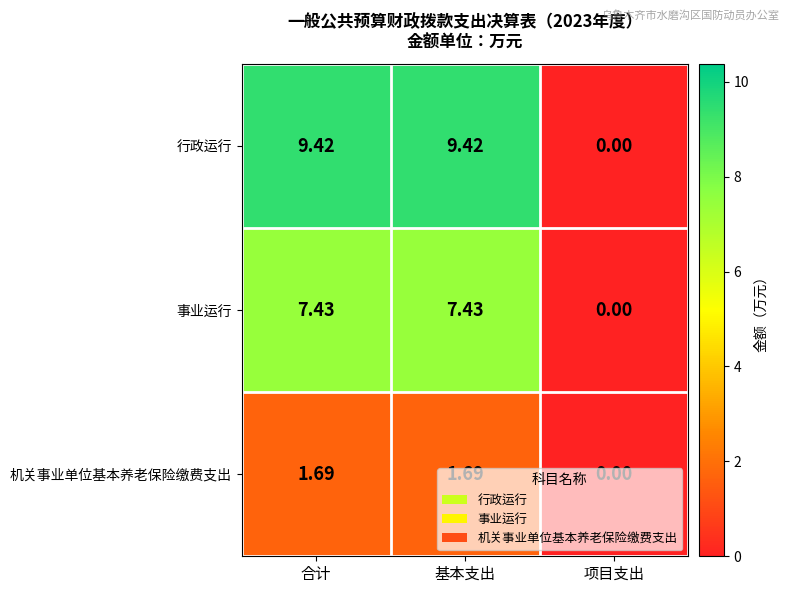

At which category does the chart reach its minimum across all series?

项目支出